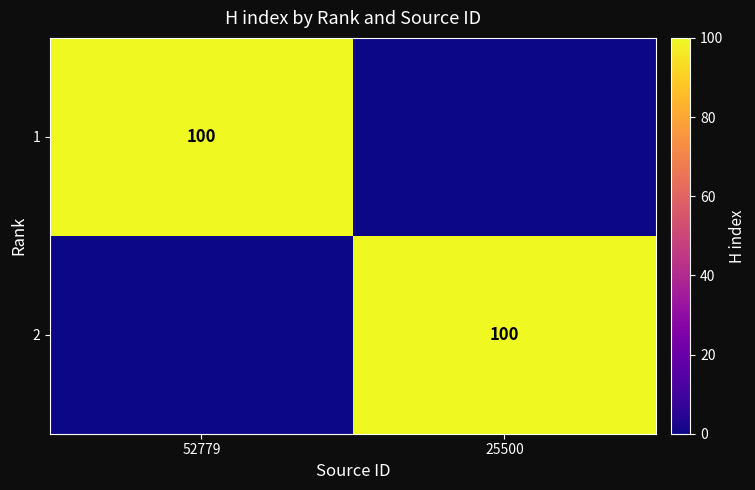

True or false: 2 has a value of 100 at 25500.

True